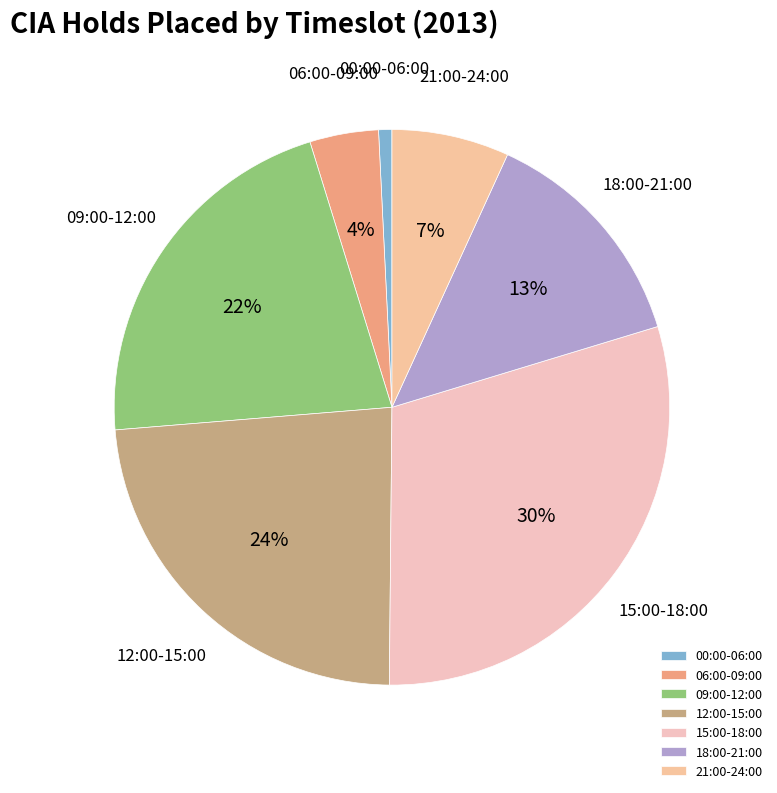

To the nearest percent, what is the difference between the largest and smallest slice percentages?

29%